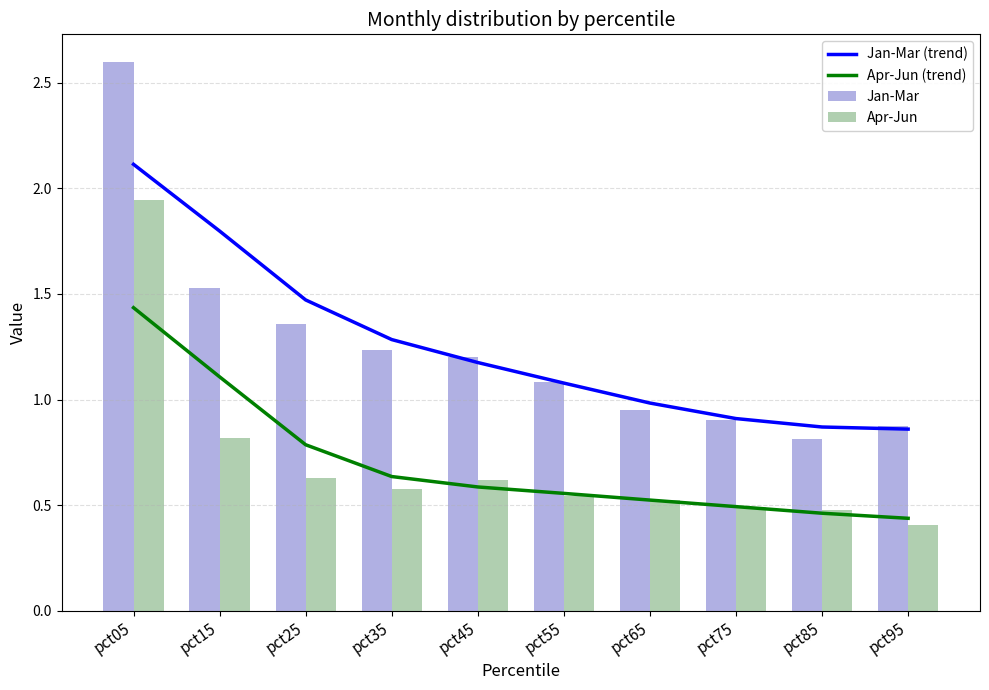

What is the total value across all series at pct65?

3.0